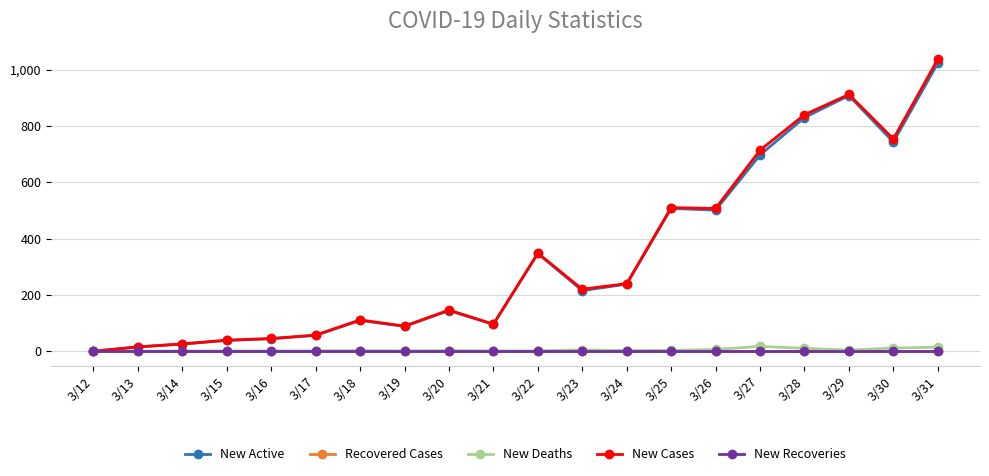

What is the smallest value displayed?

-1